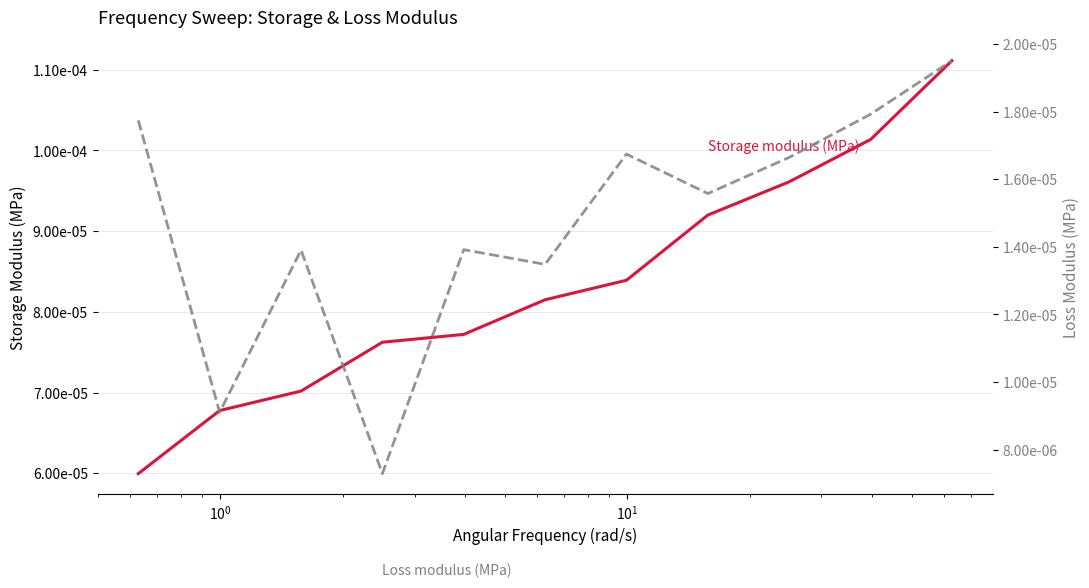

What are all the series names shown in the legend?

Storage modulus (MPa), Loss modulus (MPa)